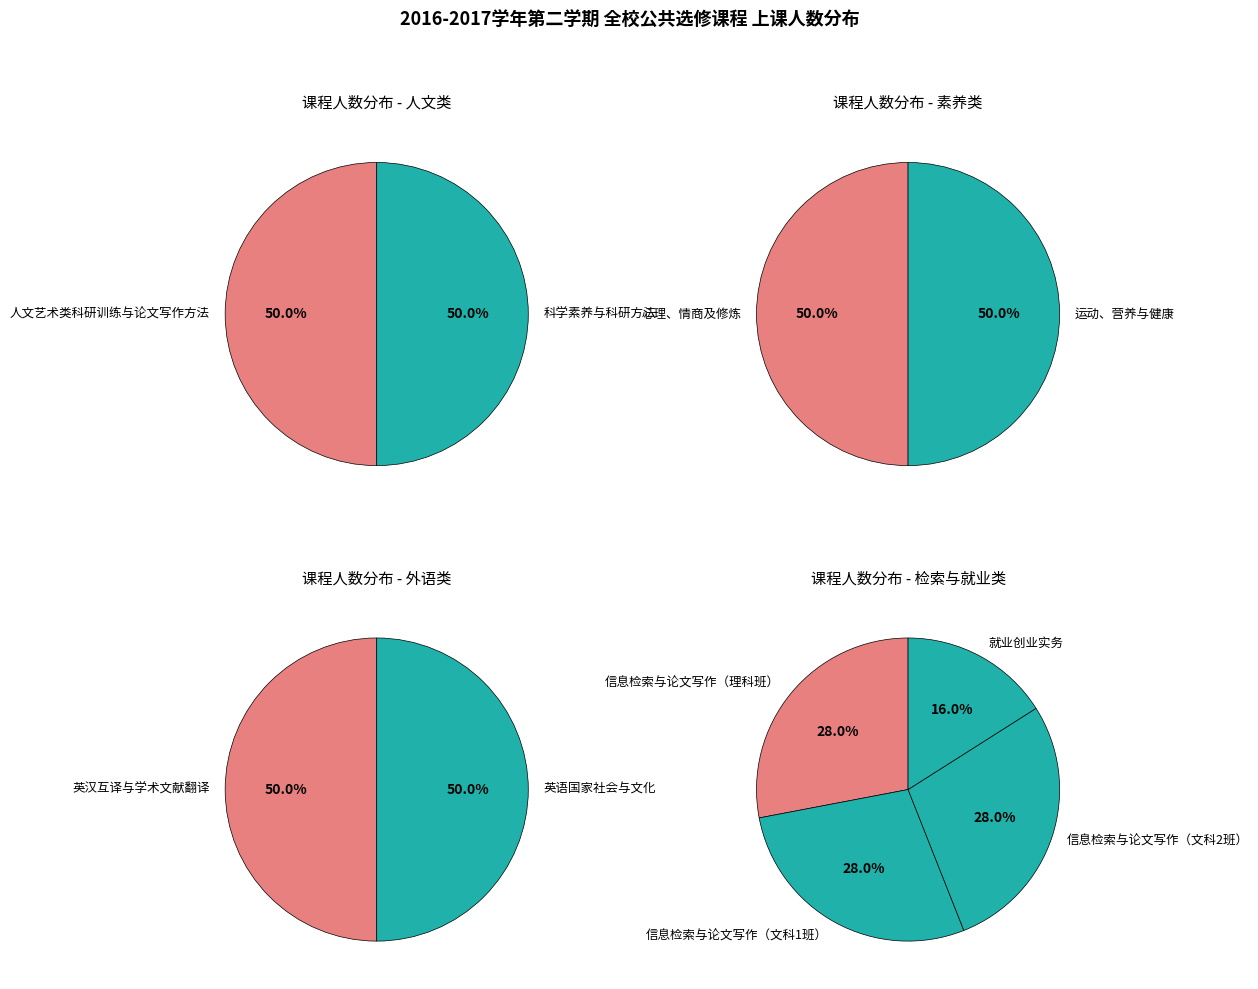

Is it true that 英汉互译与学术文献翻译 is 18% of the pie?

False